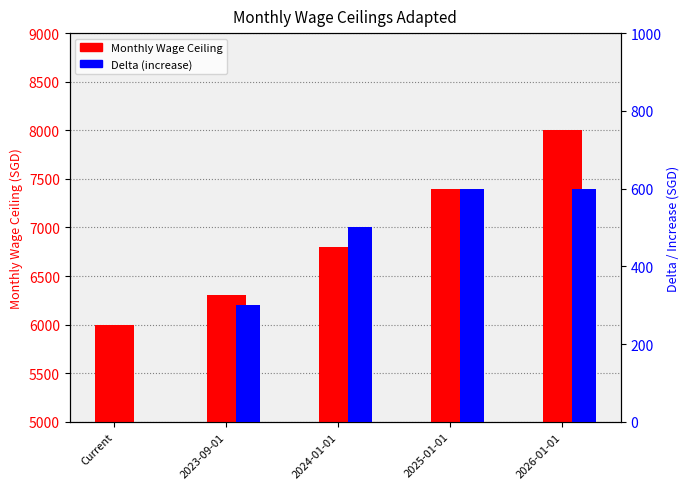

Does the chart contain stacked bars?

No